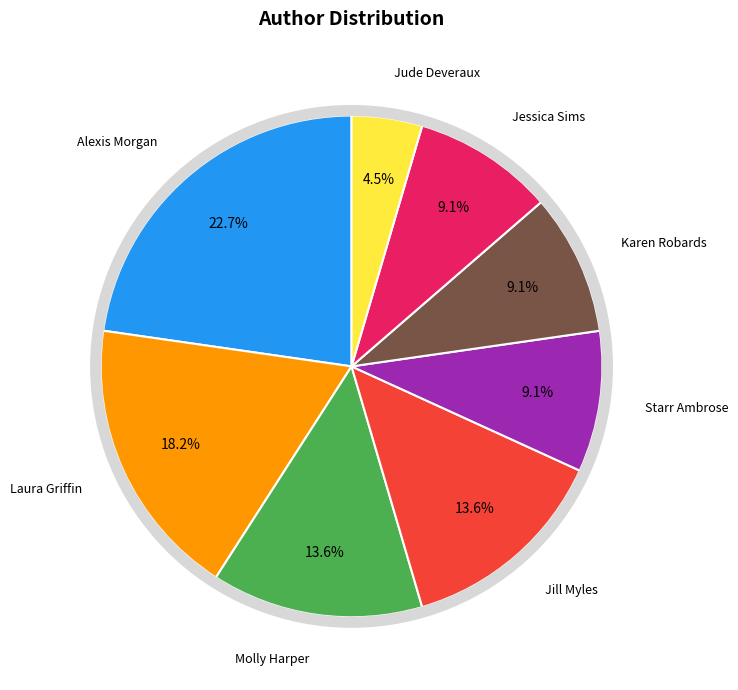

Does any single category account for the majority?

No